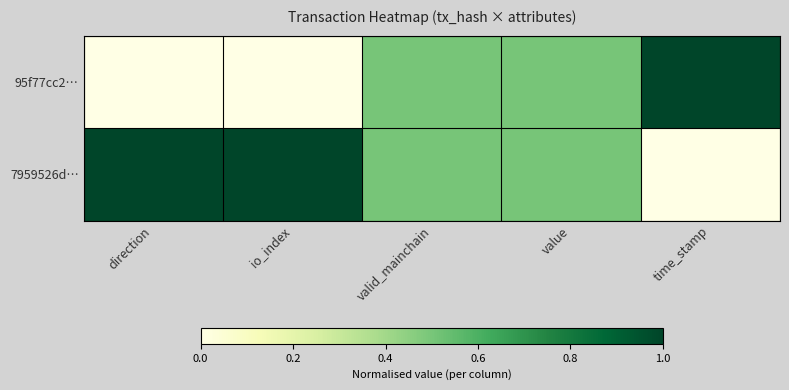

How many series are shown in this chart?

2